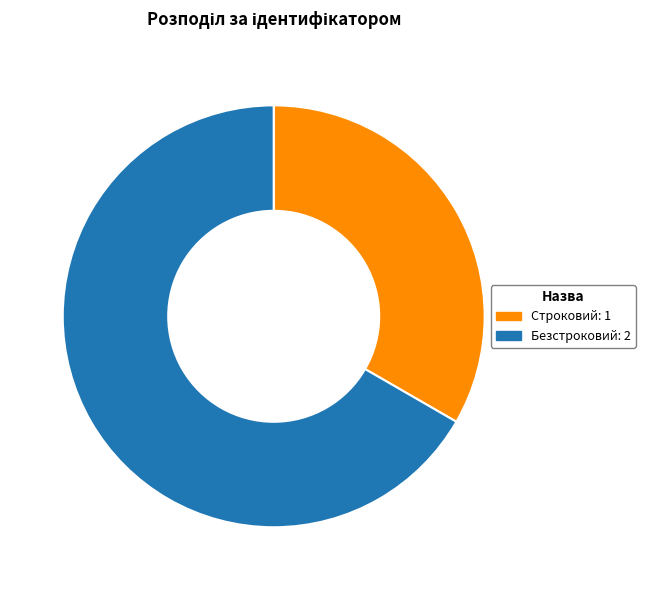

Which category has the biggest portion of the pie?

Безстроковий